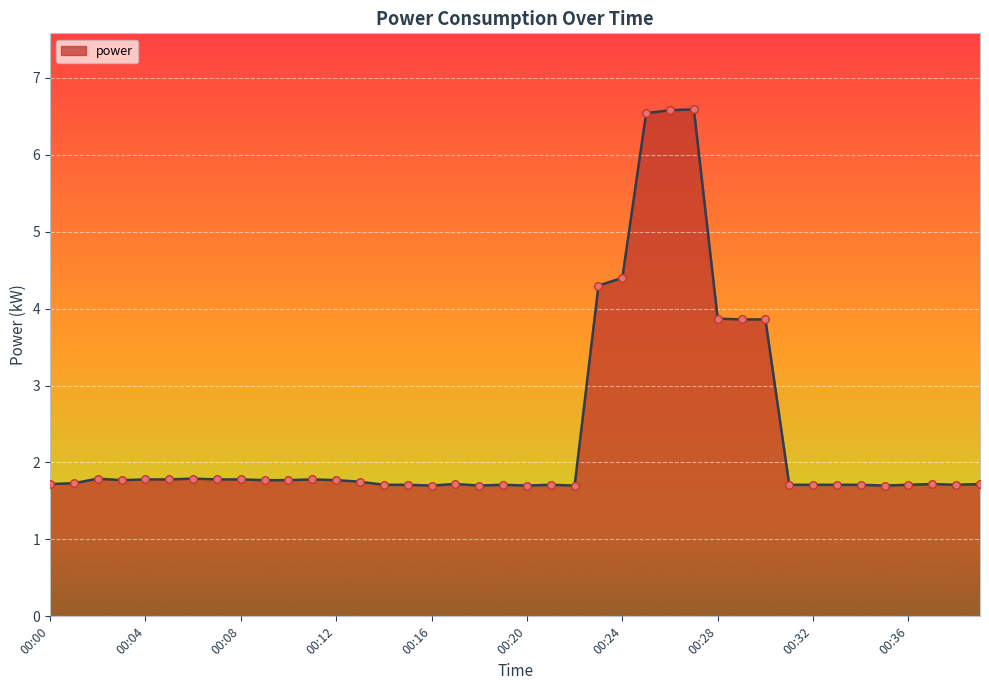

What is the difference between the maximum and minimum values?

4.9